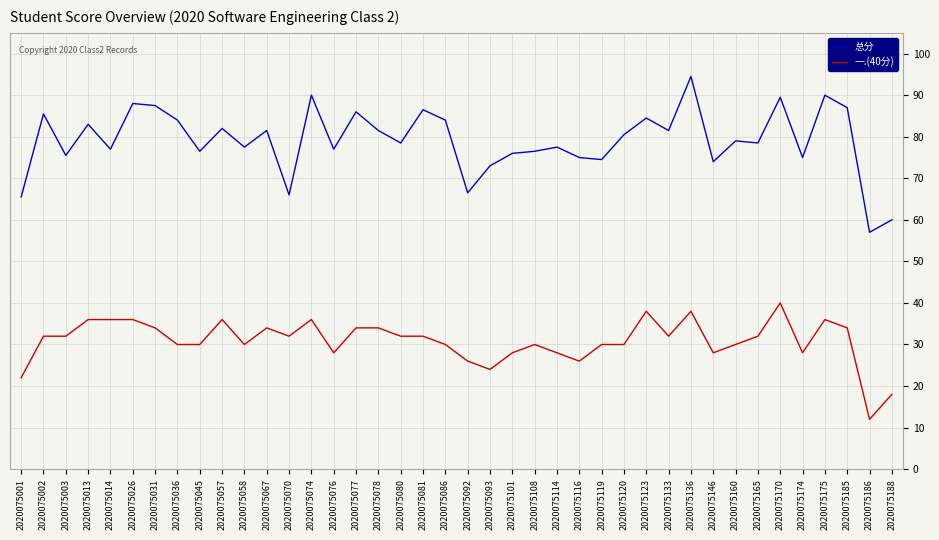

Is it true that 一.(40分) equals 5.2 at 2020075186?

False